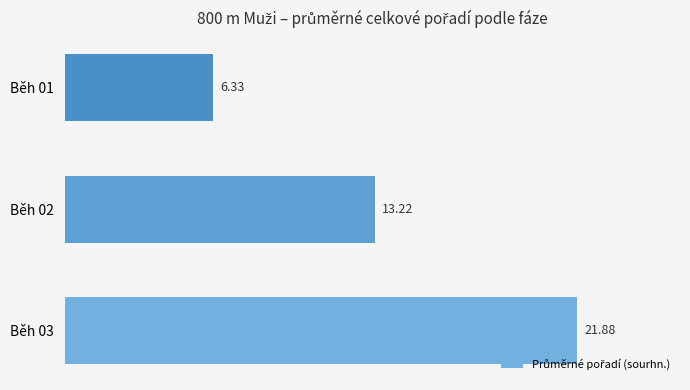

What is the maximum value shown in the chart?

21.9